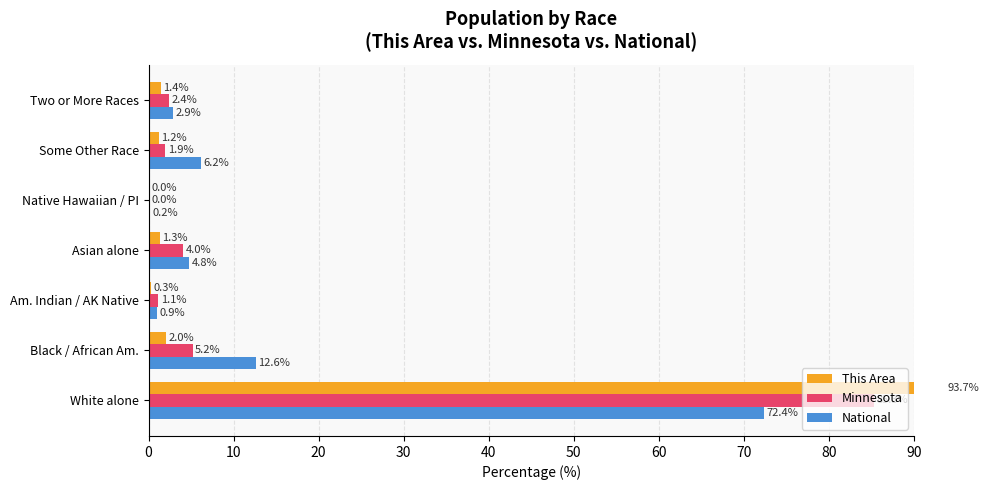

Which series has the widest spread of values?

This Area